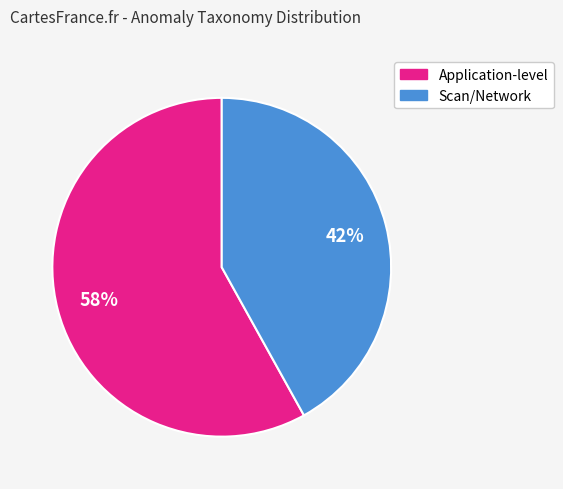

To the nearest percent, what is the average slice percentage?

50%